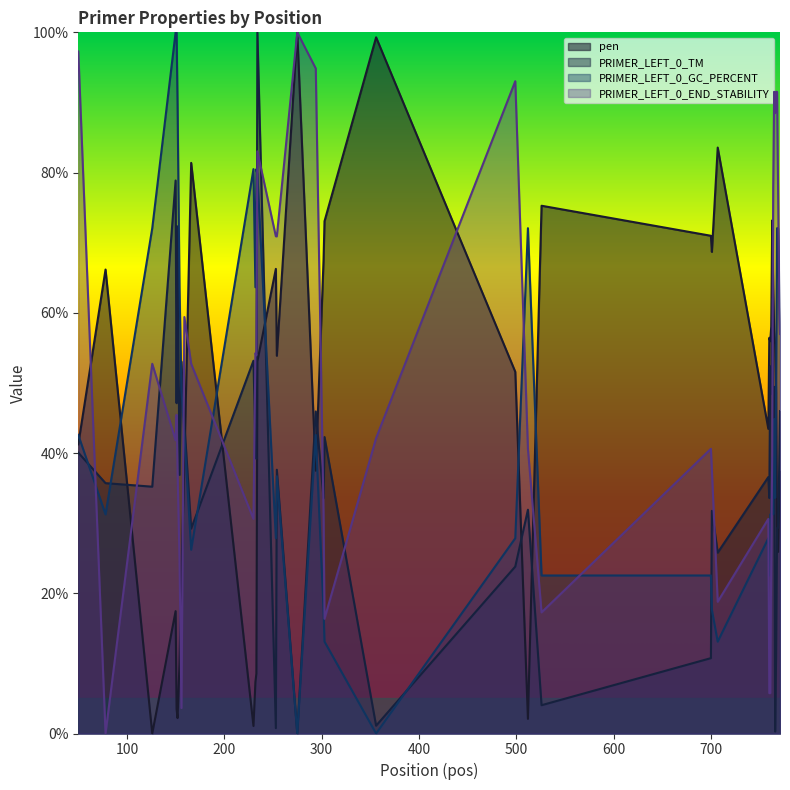

How many intersections are there between PRIMER_LEFT_0_END_STABILITY and pen?

10